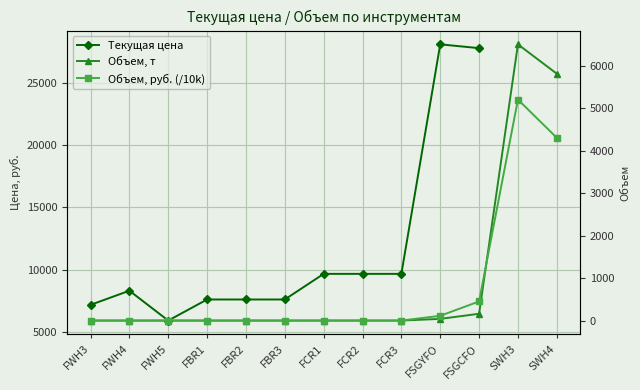

The Объем, руб. (/10k) series shows 4310.0 at SWH4. True or false?

True